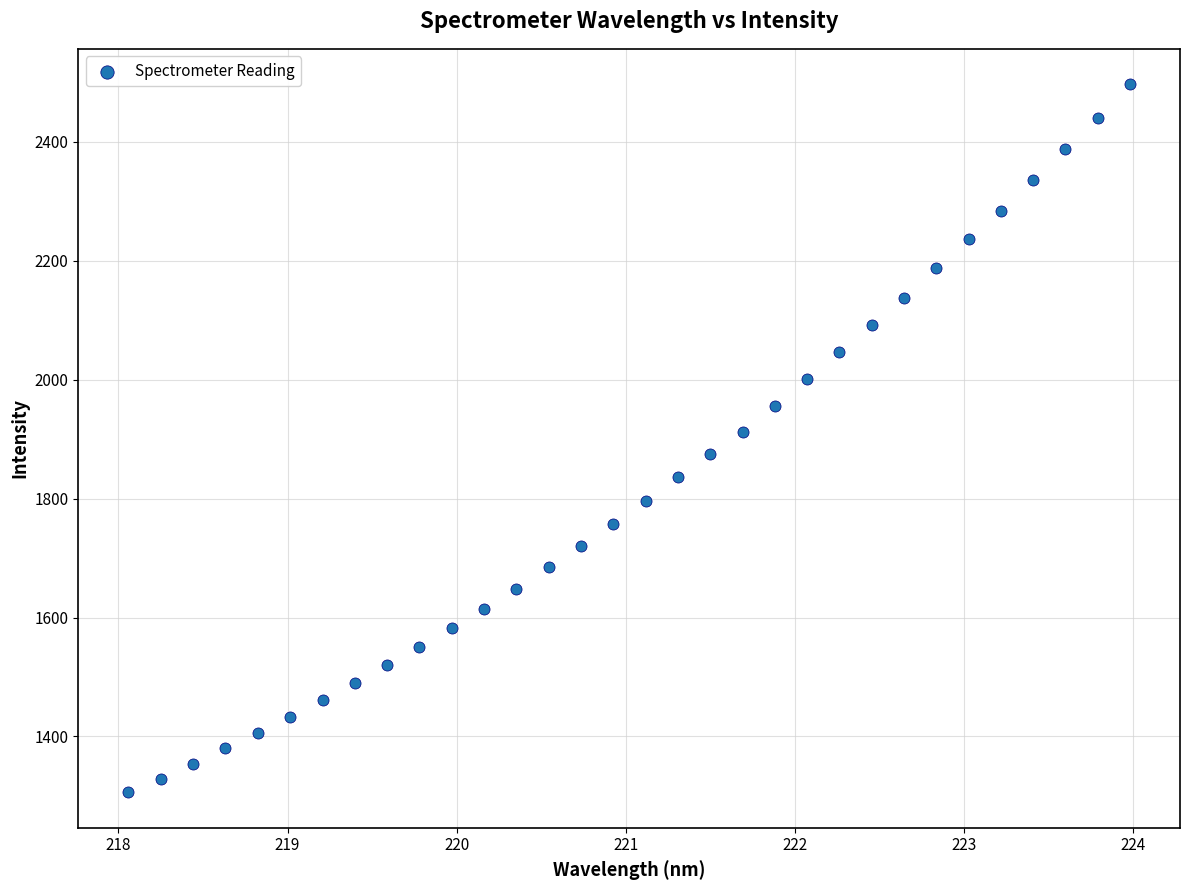

What is the range of Y values (max minus min)?

1190.7